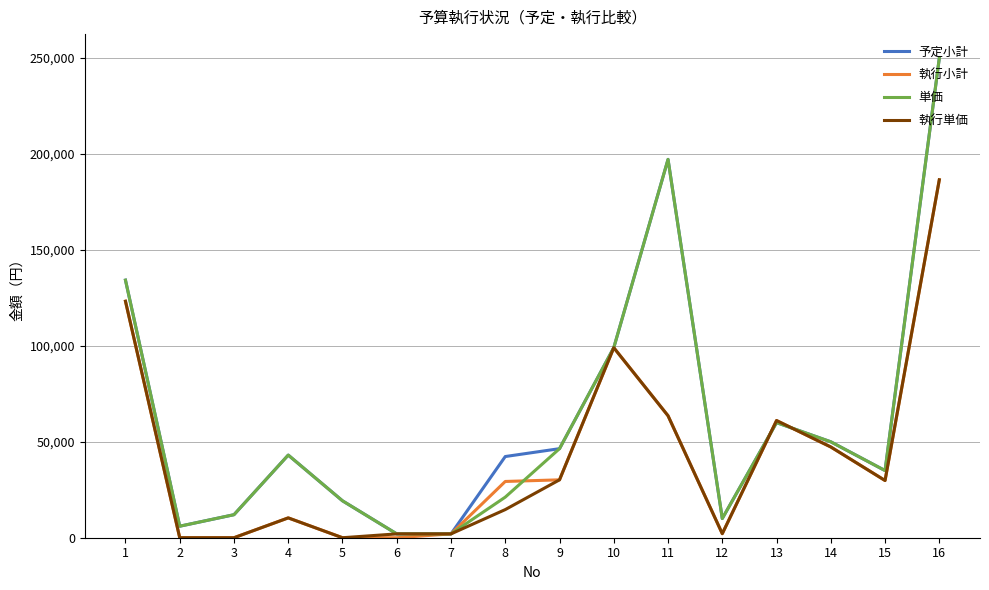

What is the highest value of the 単価 series?

250000